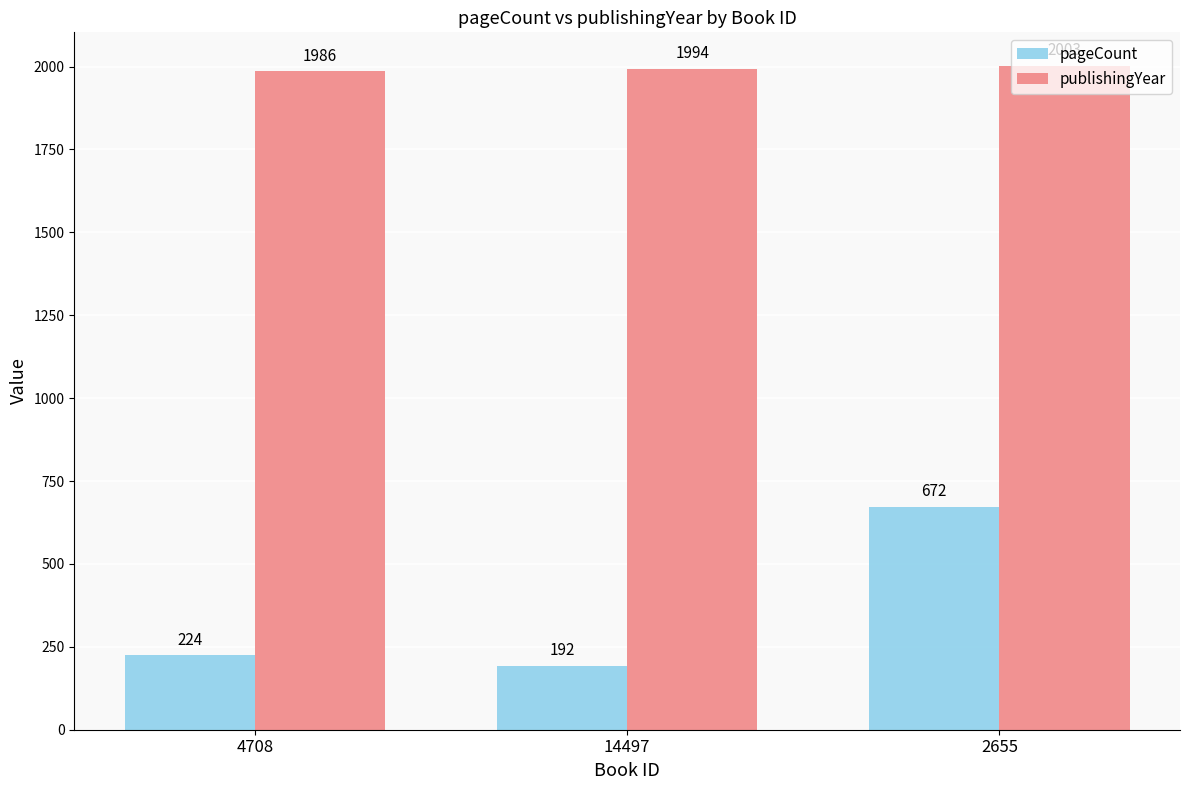

What is the sum of all publishingYear values?

5983